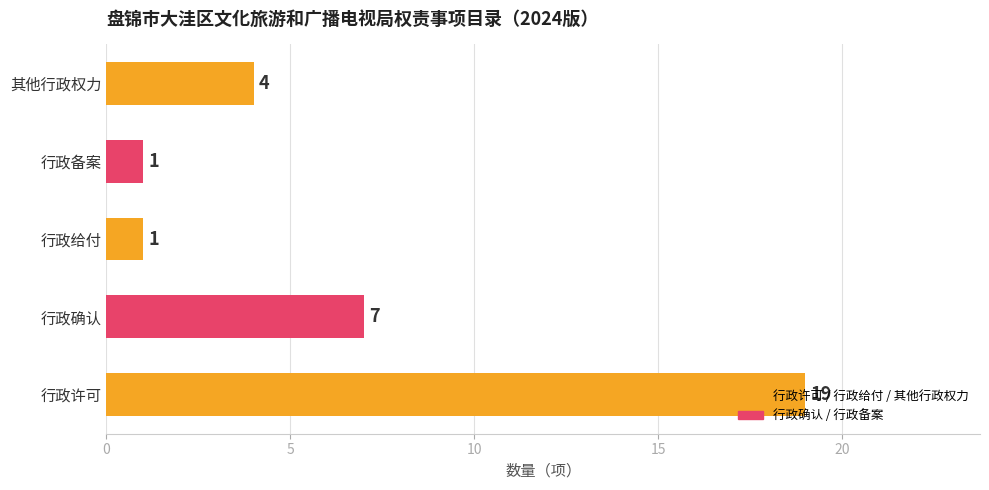

What is the greatest value displayed?

19